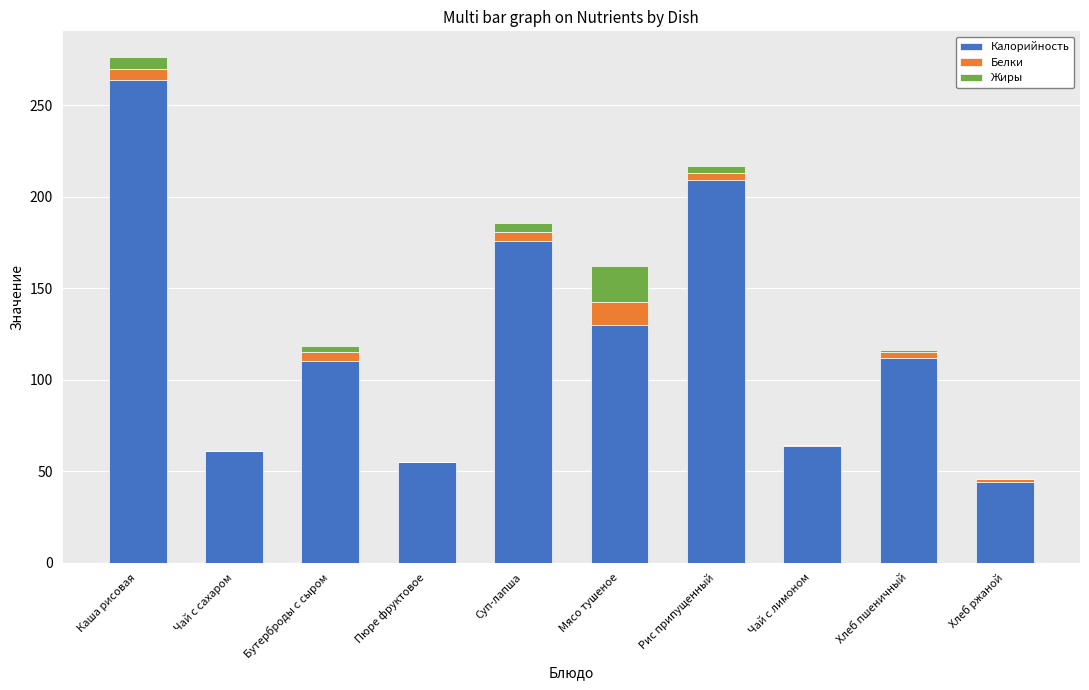

Reading right to left, list the values for the Калорийность series.

Хлеб ржаной=44.0	Хлеб пшеничный=112.0	Чай с лимоном=64.0	Рис припущенный=209.0	Мясо тушеное=130.0	Суп-лапша=176.0	Пюре фруктовое=55.0	Бутерброды с сыром=110.0	Чай с сахаром=61.0	Каша рисовая=264.0